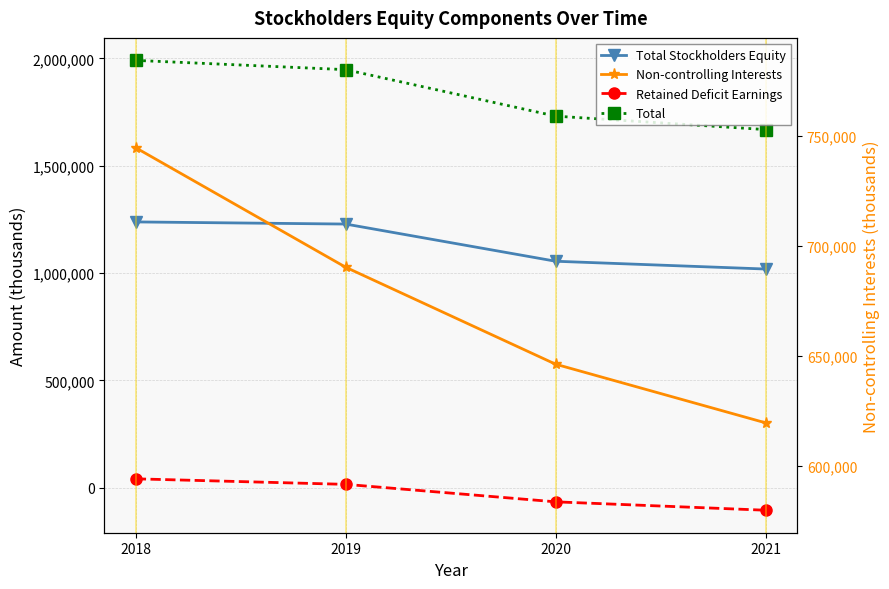

Rank the series by their average value, from lowest to highest.

Retained Deficit Earnings, Non-controlling Interests, Total Stockholders Equity, Total